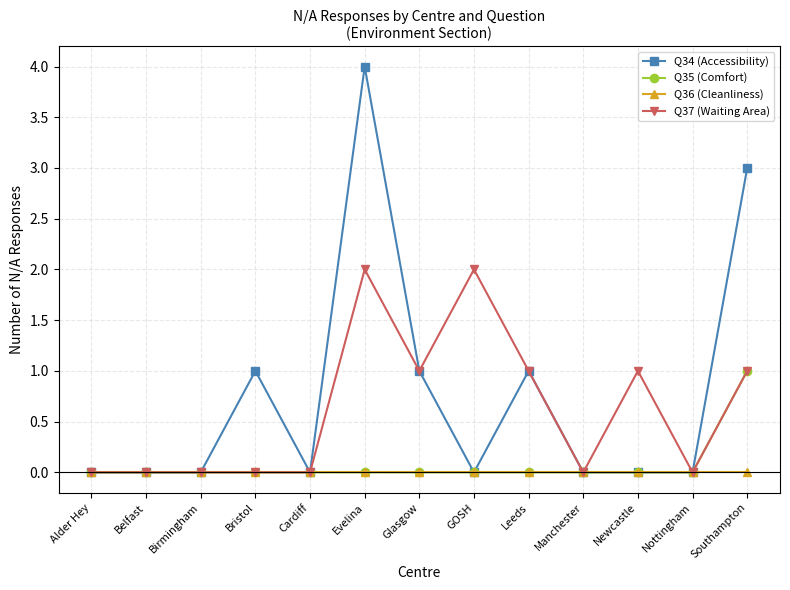

List the series in order of their peak value, highest first.

Q34 (Accessibility), Q37 (Waiting Area), Q35 (Comfort), Q36 (Cleanliness)